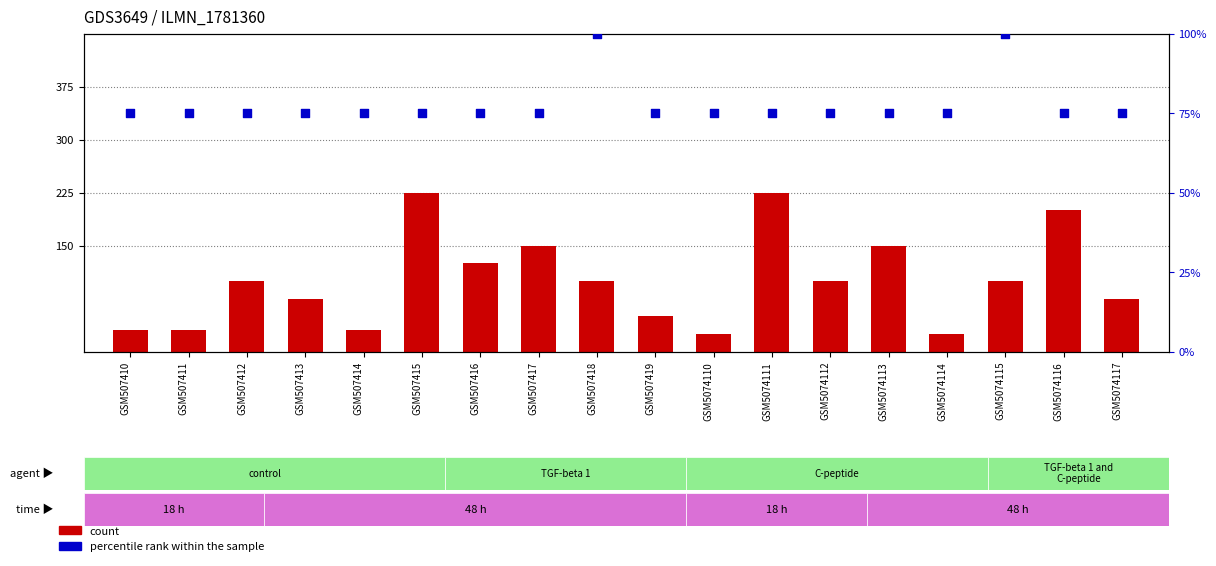

Which series reaches the maximum Y coordinate?

count